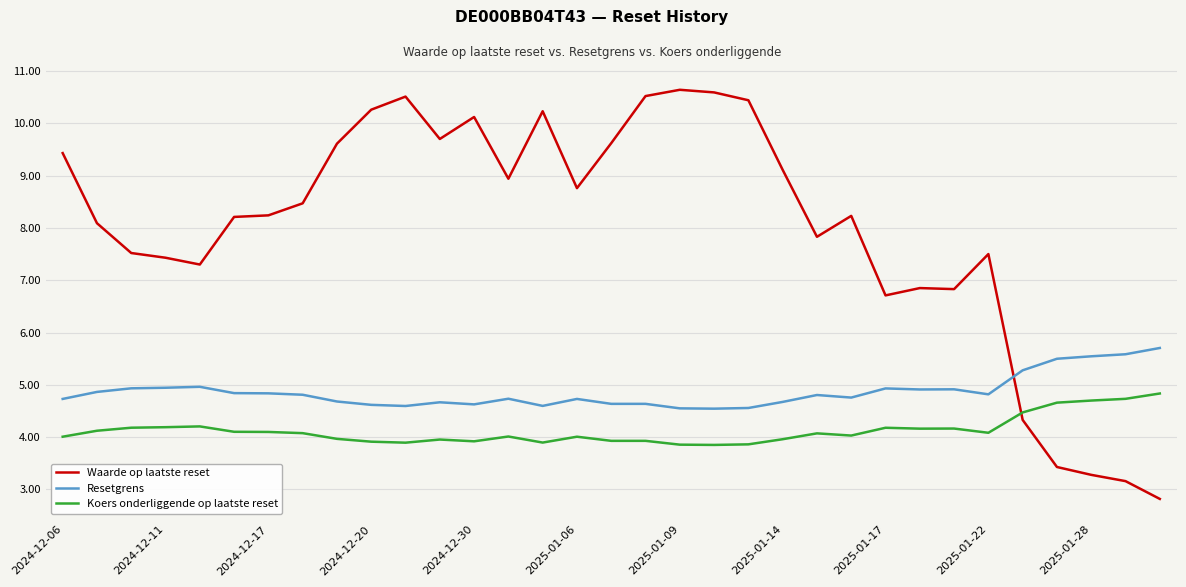

Which series has the largest range (max minus min)?

Waarde op laatste reset